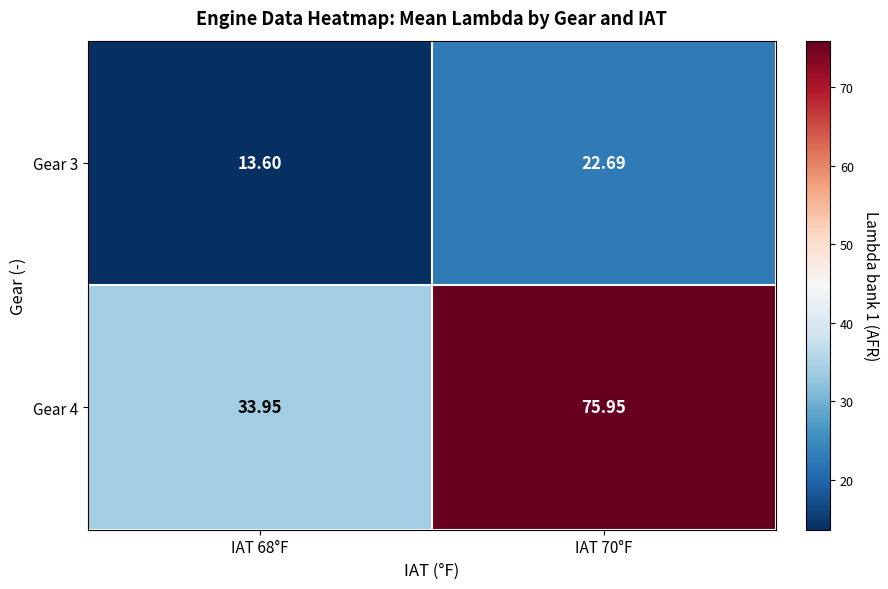

Is the value of Gear 4 at IAT 70°F greater than the value of Gear 3 at IAT 68°F?

Yes